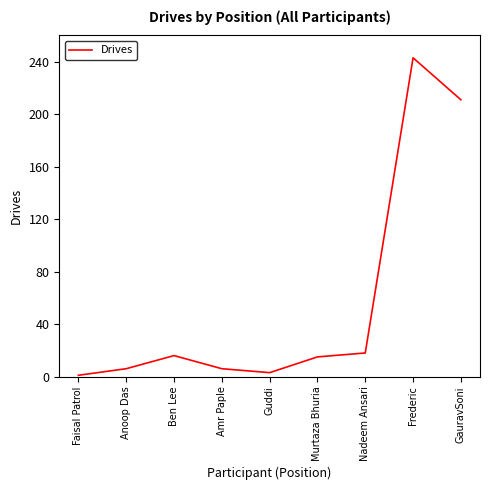

What is the greatest value displayed?

243